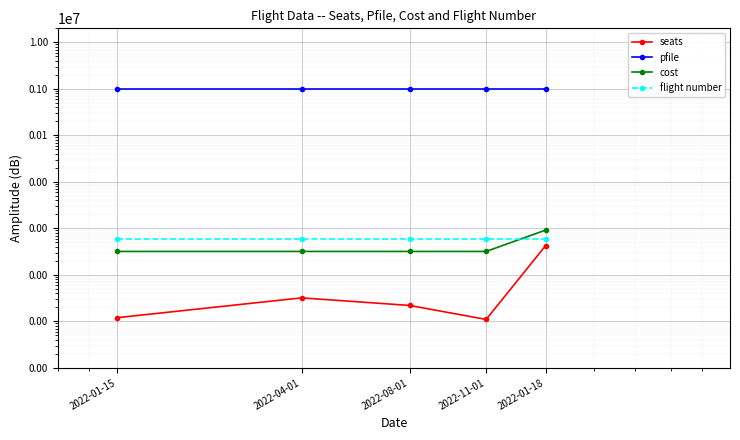

Is the value of seats at 2022-11-01 greater than the value of cost at 2022-01-18?

No